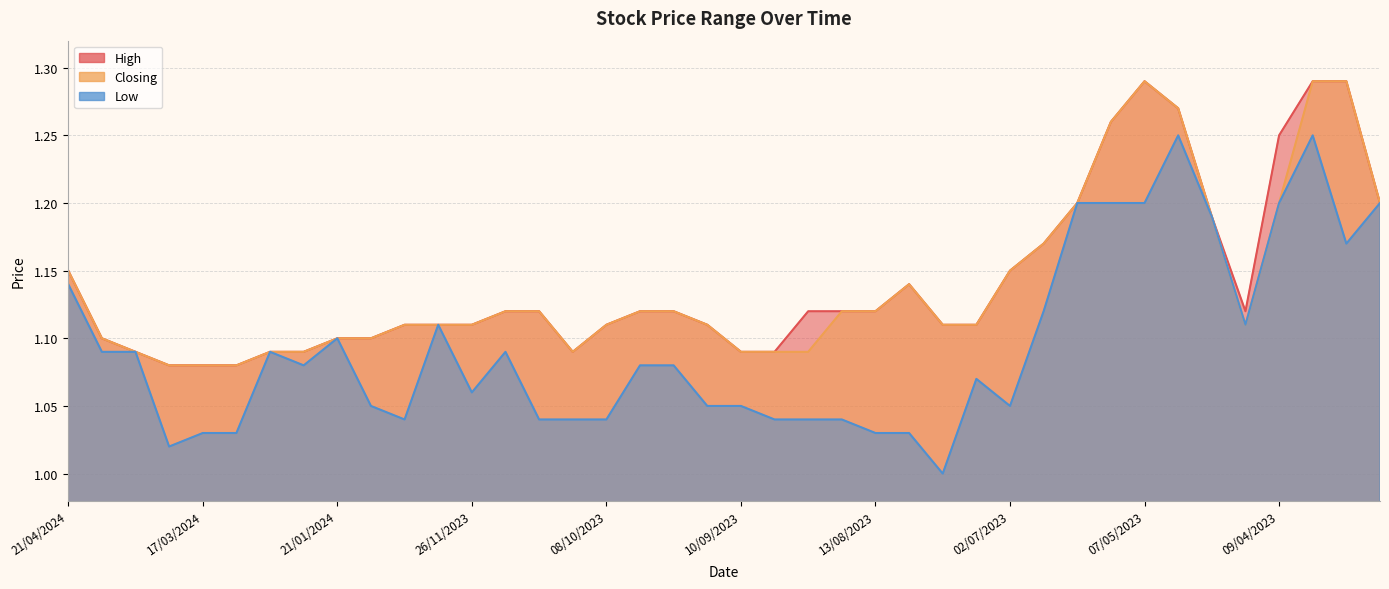

How many High values are between 1 and 2?

40